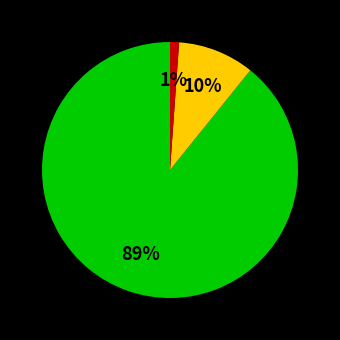

To the nearest percent, what is the difference between the largest and smallest slice percentages?

88%